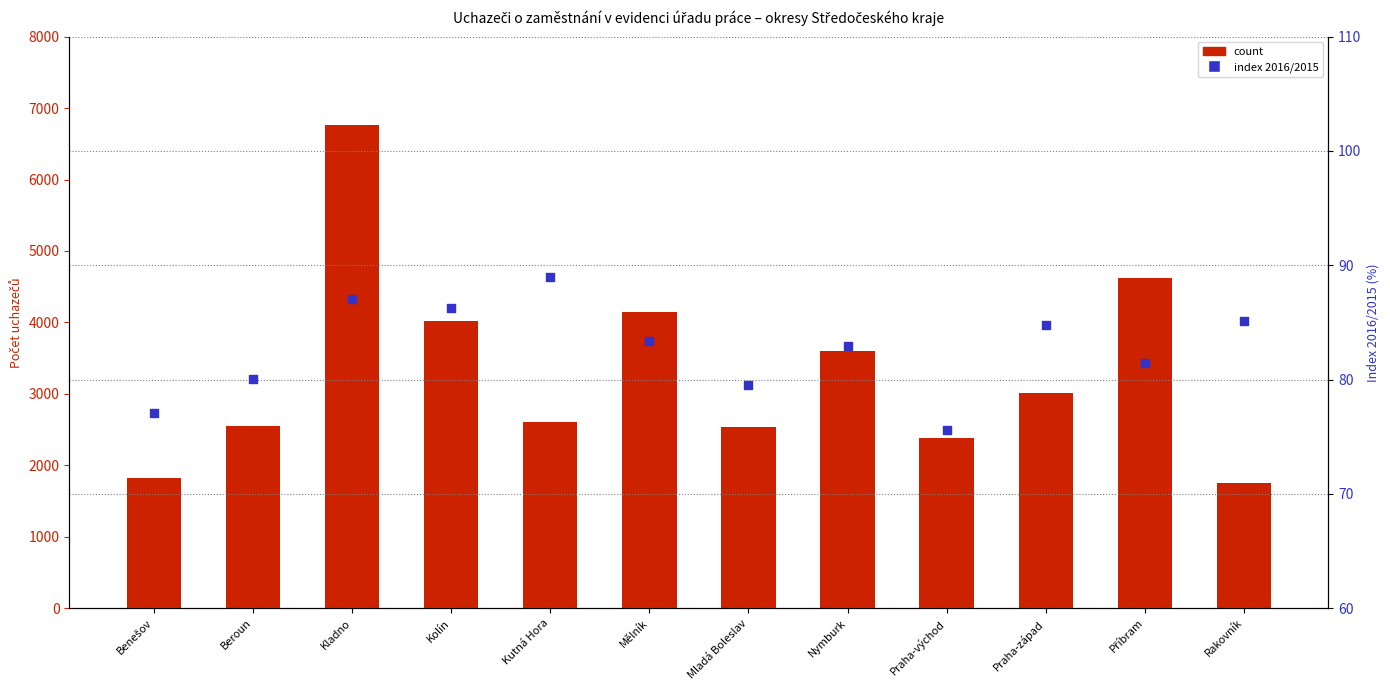

Which series has the largest total across all categories?

count